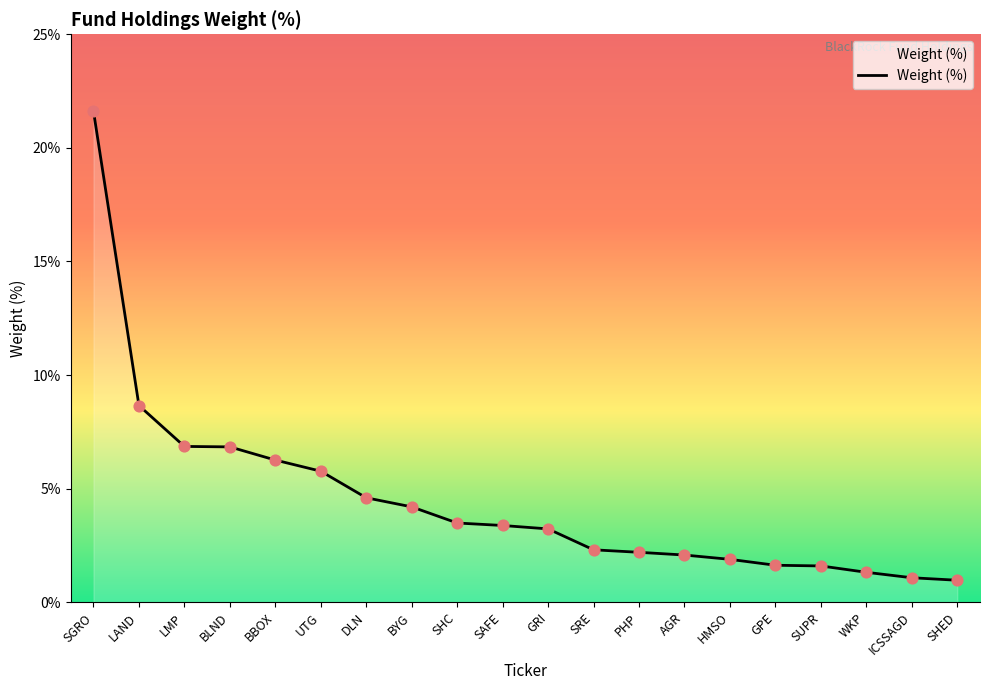

What is the ratio of the value at SHED to the value at GPE?

0.6